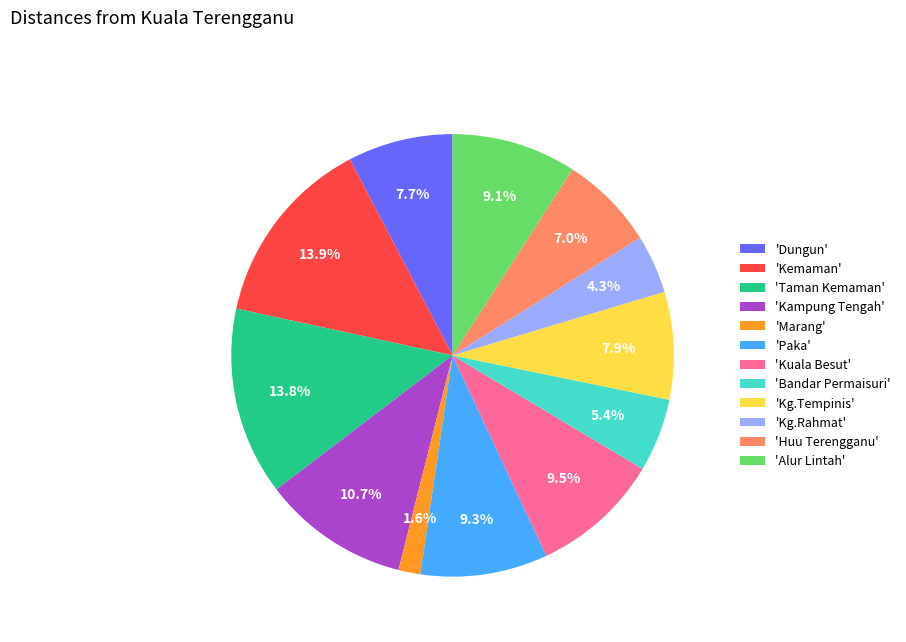

Which slice is the smallest?

'Marang'